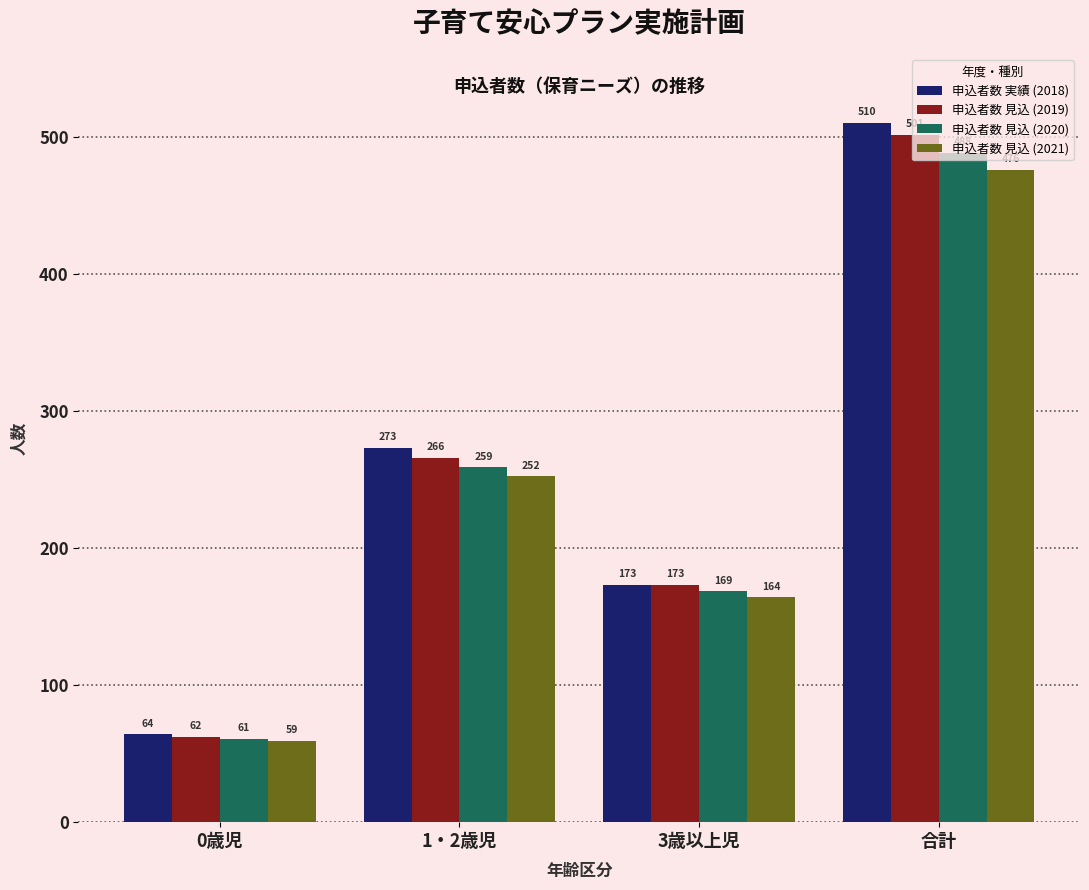

How many series are shown in this chart?

4